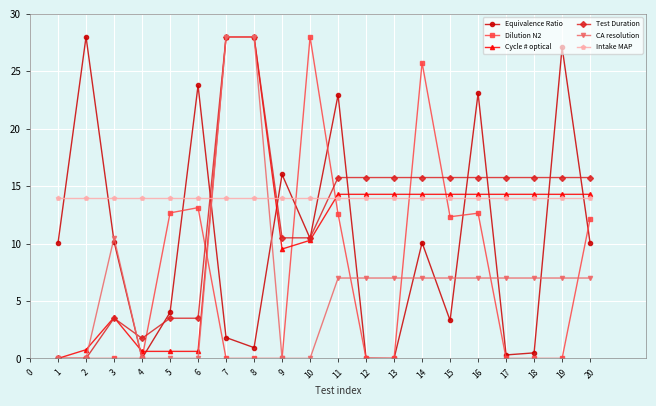

True or false: Equivalence Ratio and Dilution N2 intersect in this chart.

True